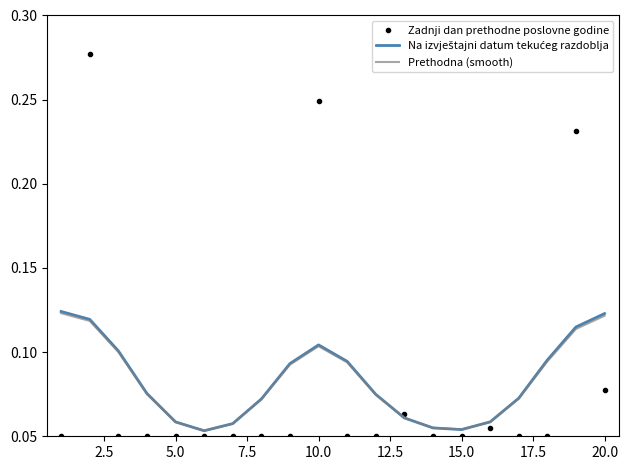

Which series has the widest spread of values?

Zadnji dan prethodne poslovne godine